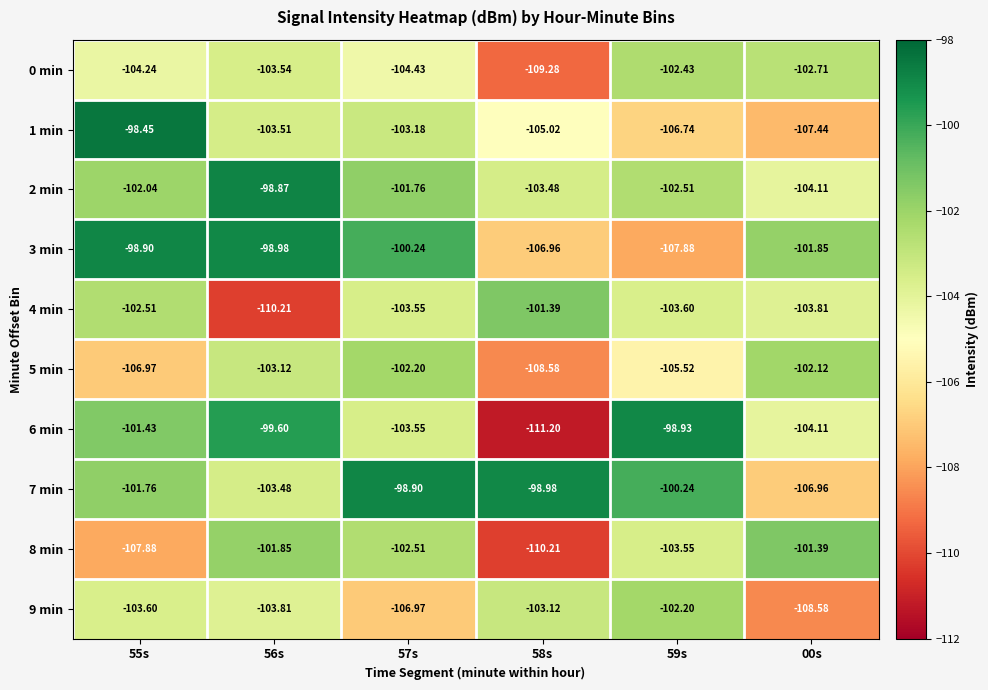

Which category has the lowest value across all series?

58s